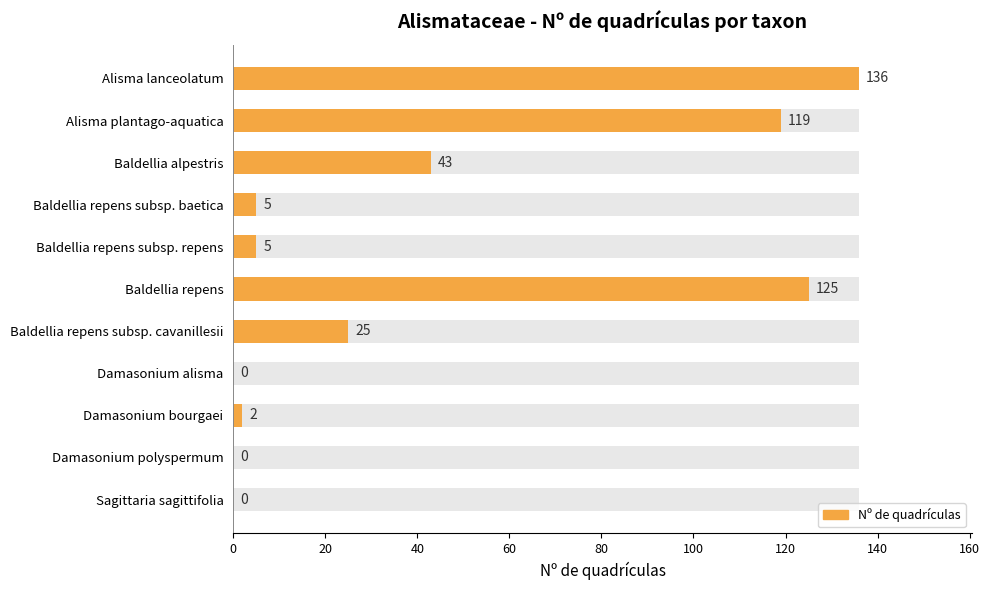

What is the change in value from Baldellia alpestris to Sagittaria sagittifolia?

-43